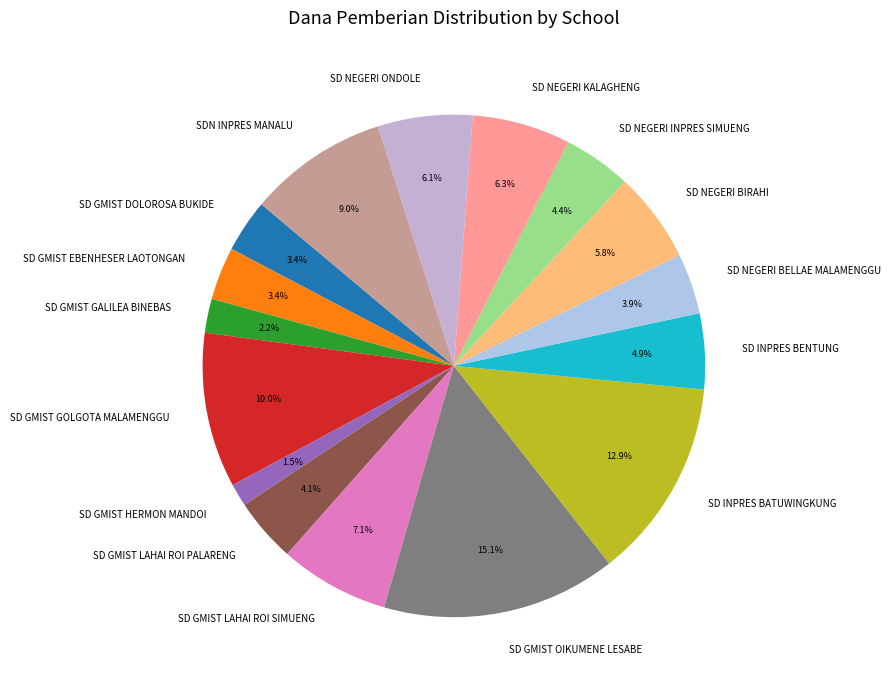

What is the ratio of the value at SDN INPRES MANALU to the value at SD INPRES BATUWINGKUNG?

0.7